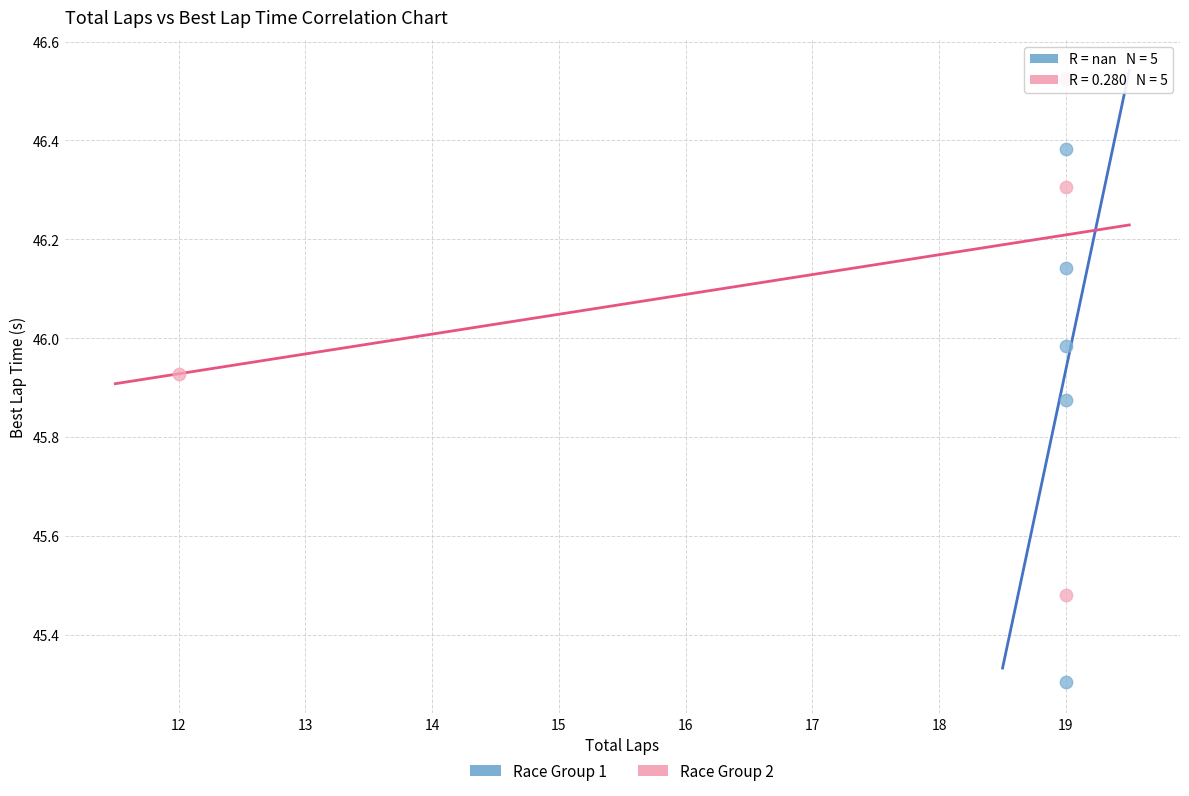

Which series reaches the minimum Y coordinate?

Race Group 1